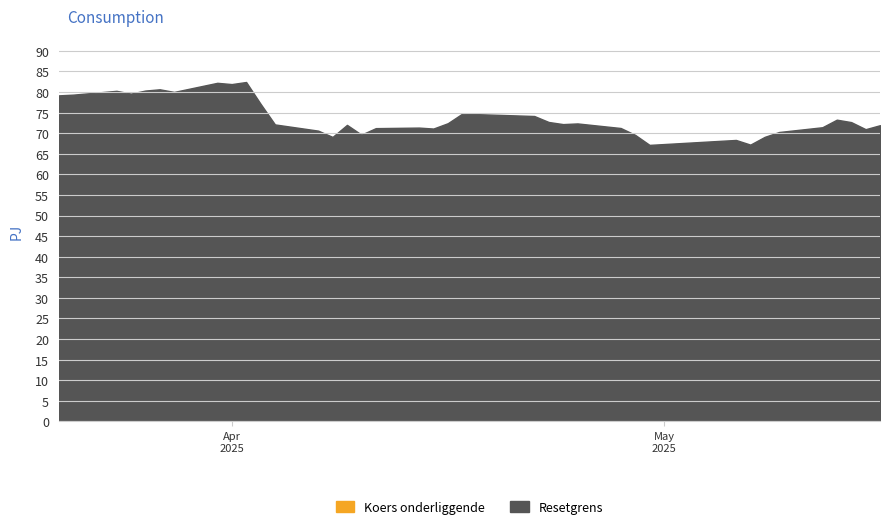

What are all the series names shown in the legend?

Resetgrens, Koers onderliggende